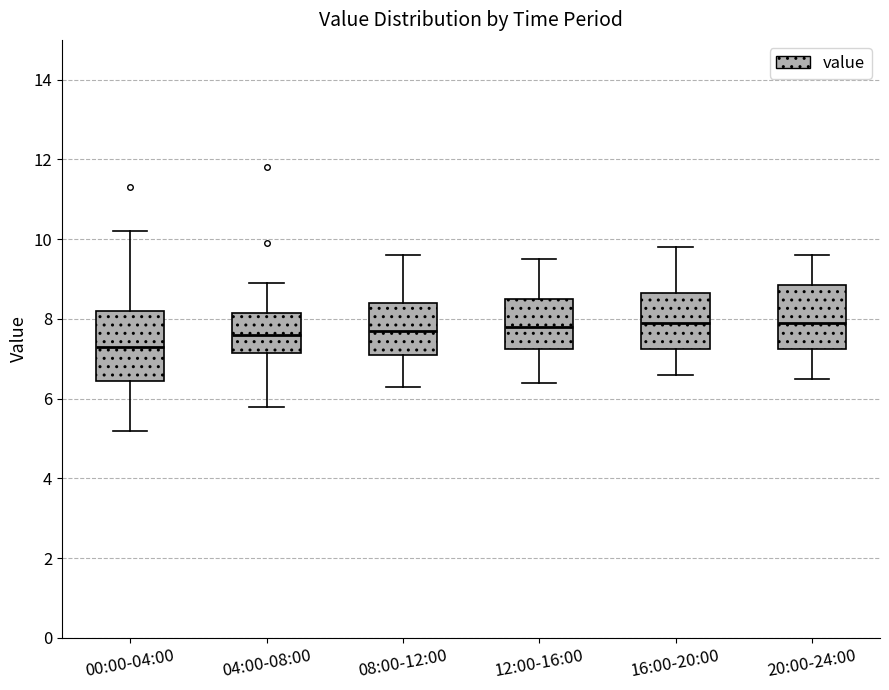

Reading left to right, transcribe this box plot: for each box, give where its median line is, the range the box spans, and where its two whiskers end, as read against the y-axis. The values are not printed on the chart, so give them approximately, as read against the axis.

00:00-04:00: median 7.4, box 6.4 to 8.2, whiskers 5.2 to 10.2
04:00-08:00: median 7.6, box 7.2 to 8.2, whiskers 5.8 to 9.0
08:00-12:00: median 7.8, box 7.2 to 8.4, whiskers 6.4 to 9.6
12:00-16:00: median 7.8, box 7.2 to 8.6, whiskers 6.4 to 9.6
16:00-20:00: median 8.0, box 7.2 to 8.6, whiskers 6.6 to 9.8
20:00-24:00: median 8.0, box 7.2 to 8.8, whiskers 6.6 to 9.6